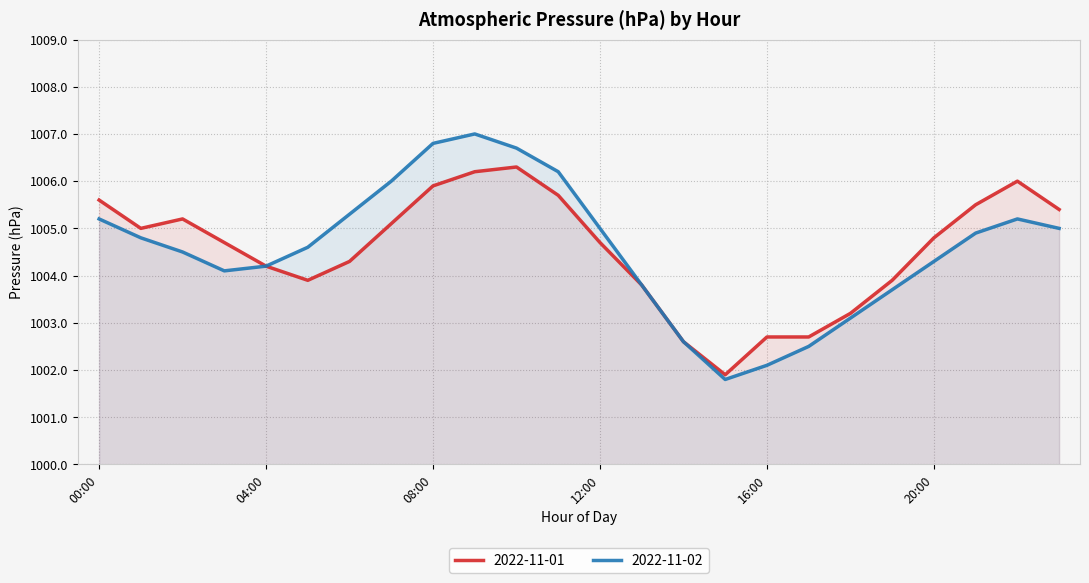

Which category has the highest value across all series?

09:00